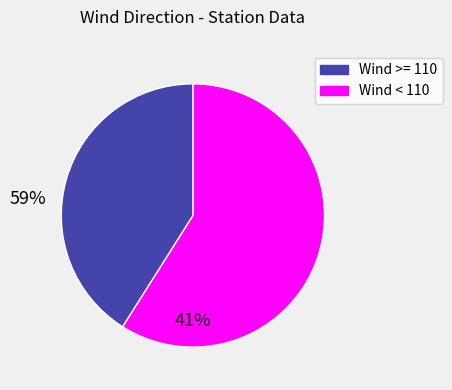

Does any single category account for the majority?

Yes